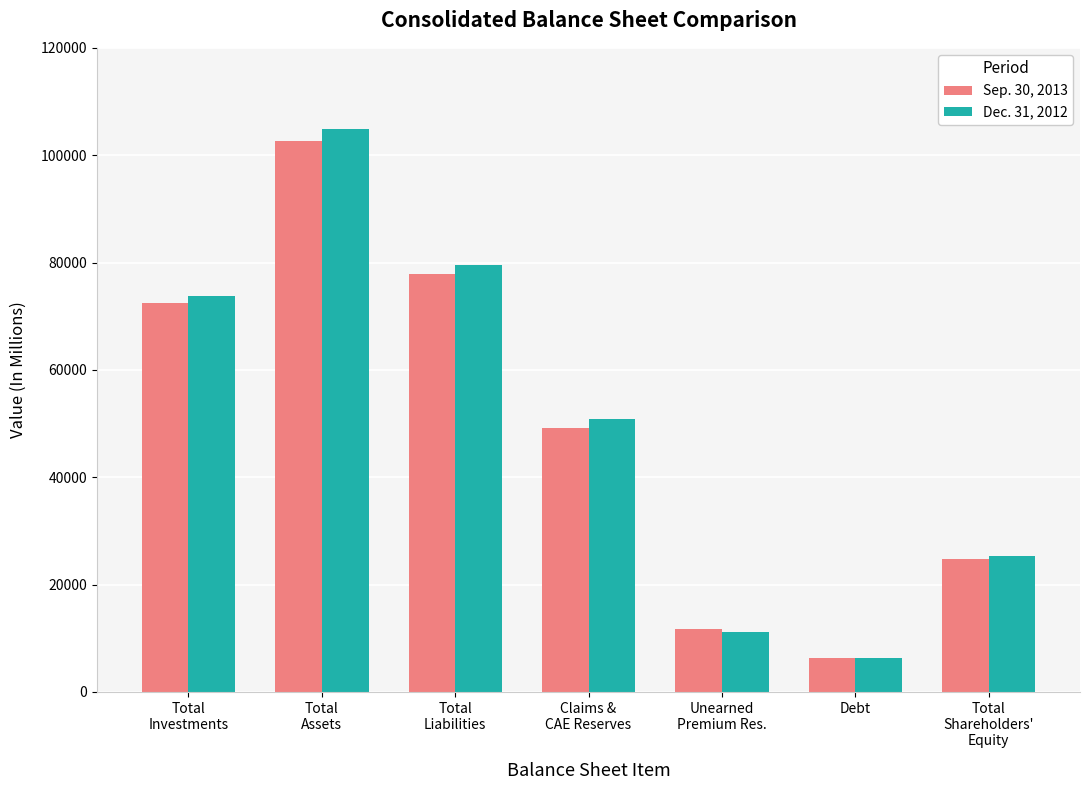

What is the difference between the Sep. 30, 2013 values at Total
Liabilities and Claims &
CAE Reserves?

28721